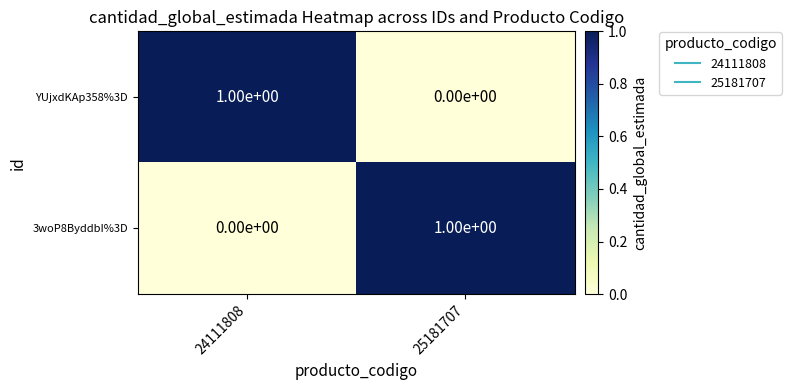

The value of YUjxdKAp358%3D at 24111808 is 0. True or false?

False